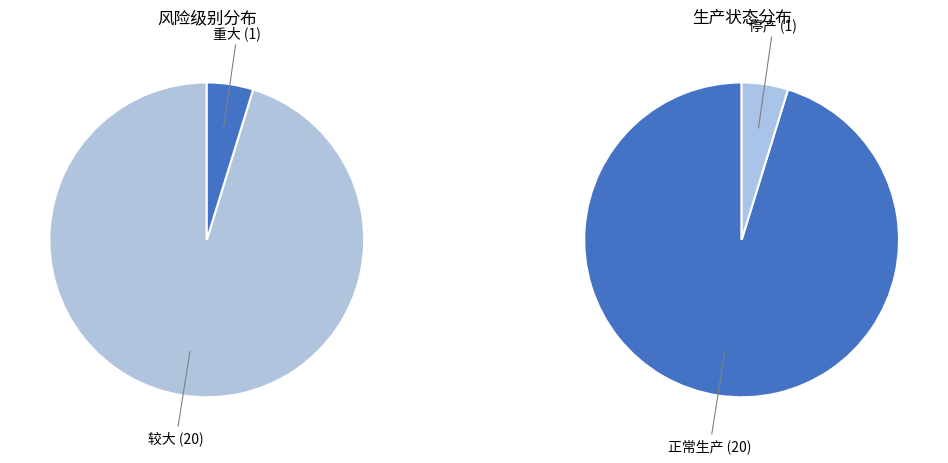

What percentage is the 较大 停产 slice, to the nearest percent?

5%